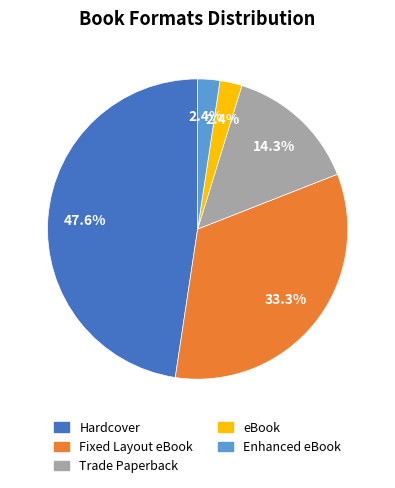

To the nearest percent, what portion does eBook represent?

2%